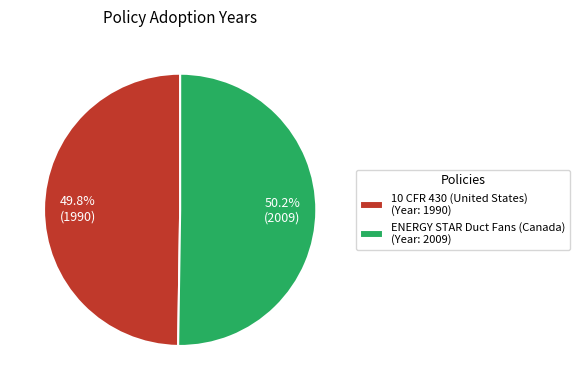

To the nearest percent, what portion does ENERGY STAR Duct Fans (Canada) represent?

50%